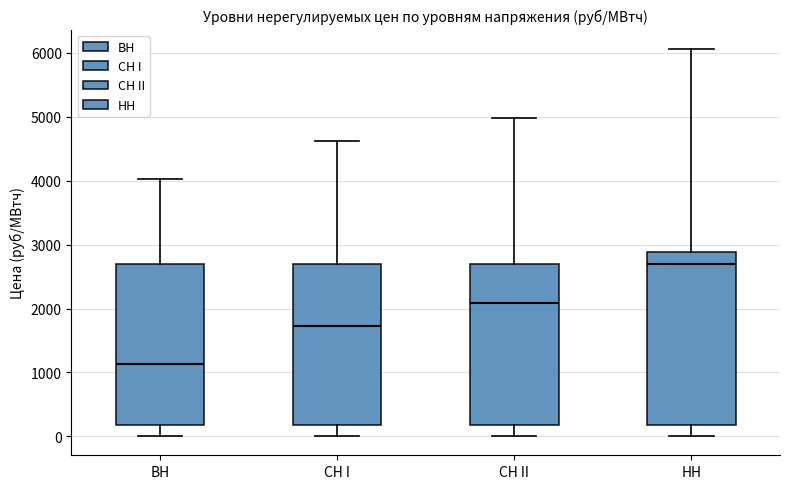

Where does the median line of the box for ВН sit on the y-axis? The values are not printed on the chart, so give them approximately, as read against the axis.

1100